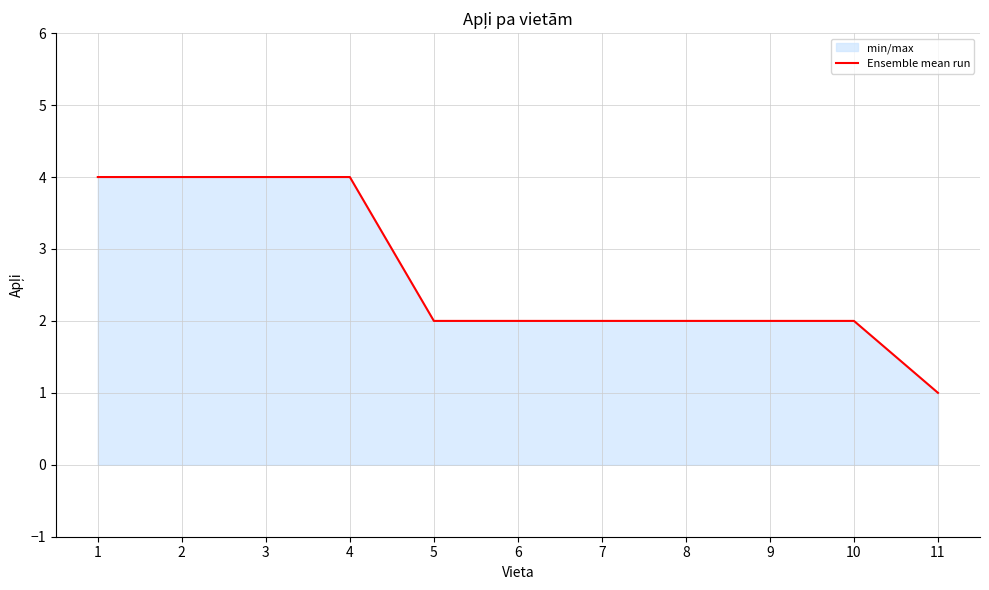

How many data points are less than 2?

1